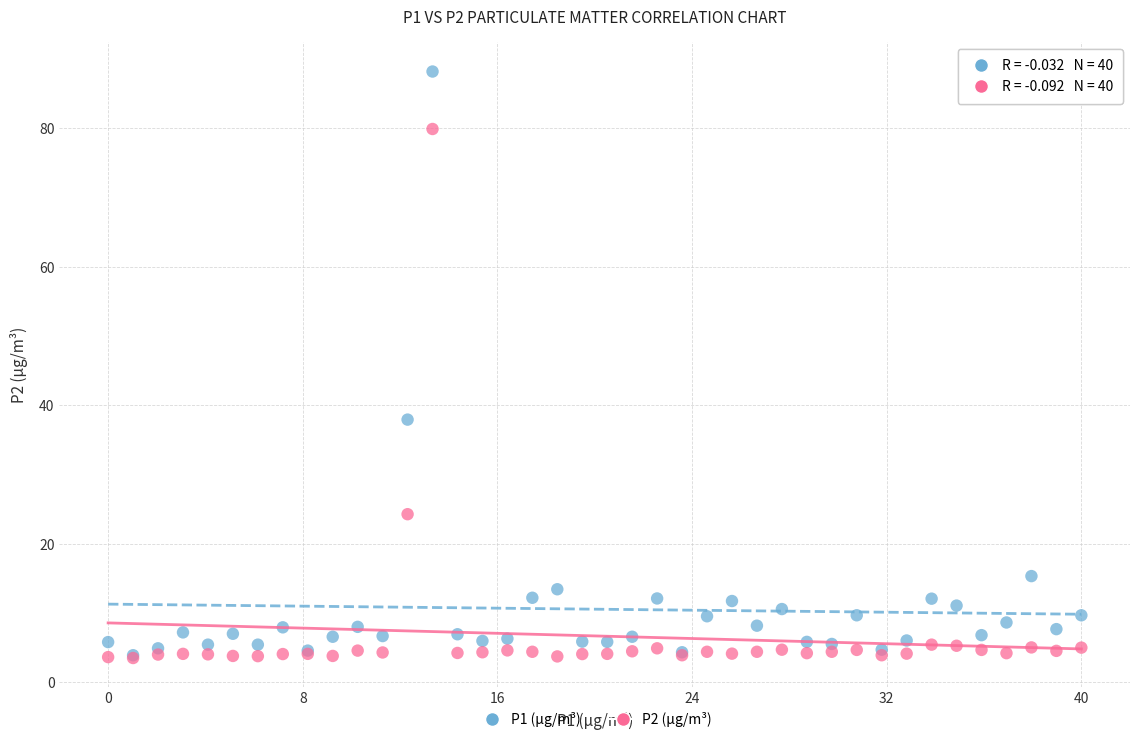

Which series has the widest spread of Y values?

P1 (µg/m³)